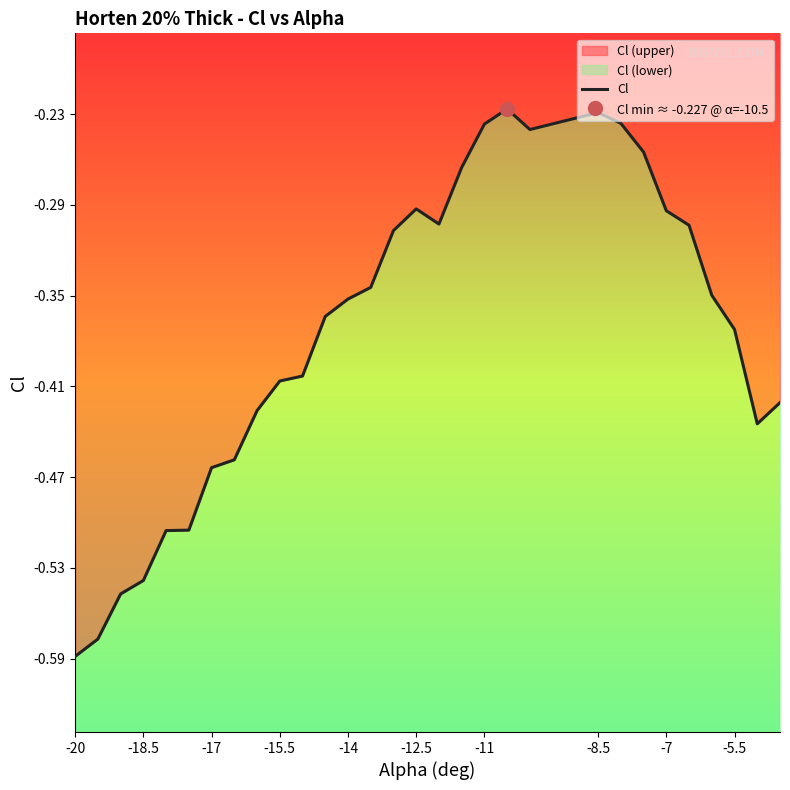

How many interior local valleys (lower than both neighbors) does the data have?

3